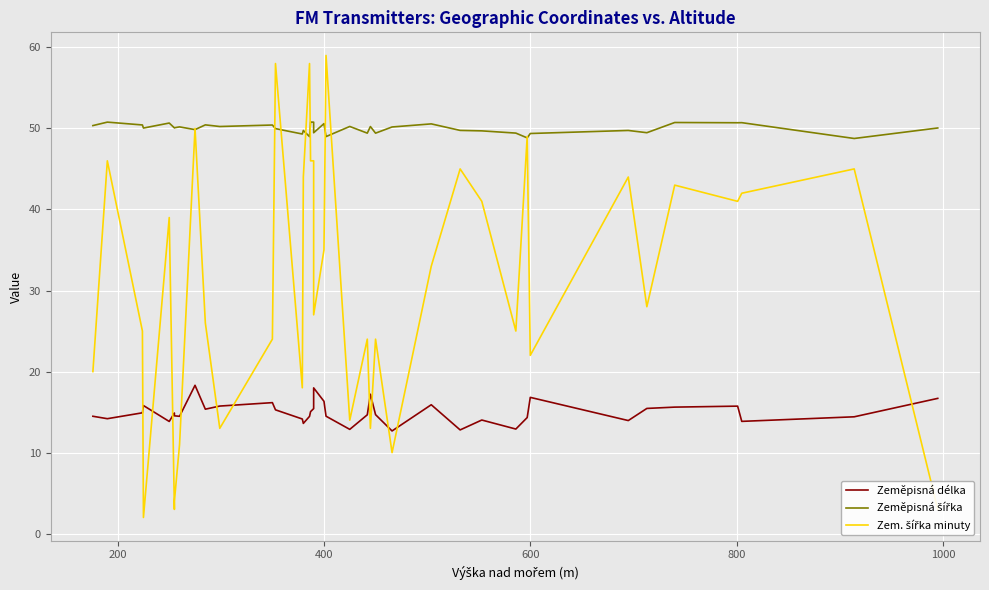

How many values in the Zem. šířka minuty series exceed 28?

19